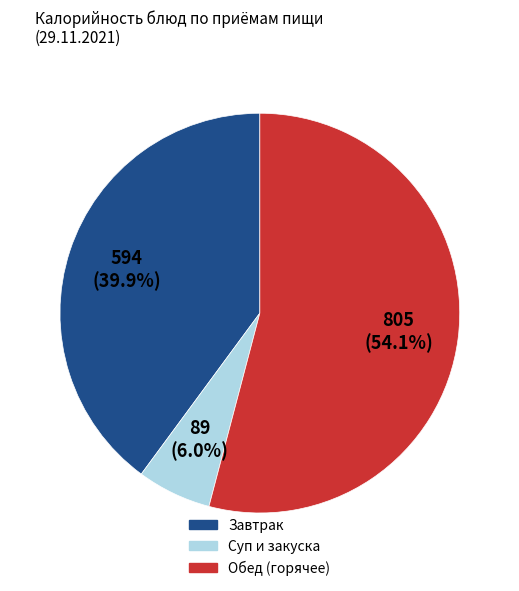

Is there a majority slice in this chart?

Yes